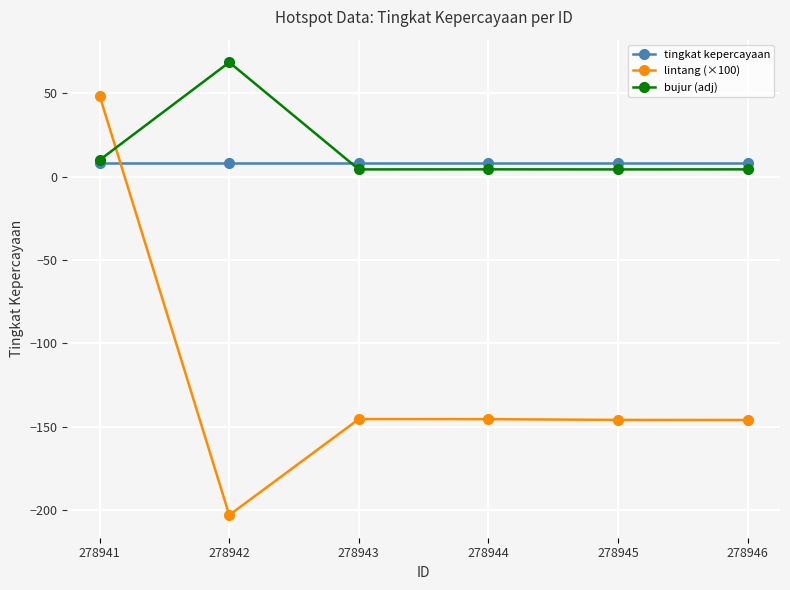

At which category does lintang (×100) reach its first local valley?

278942